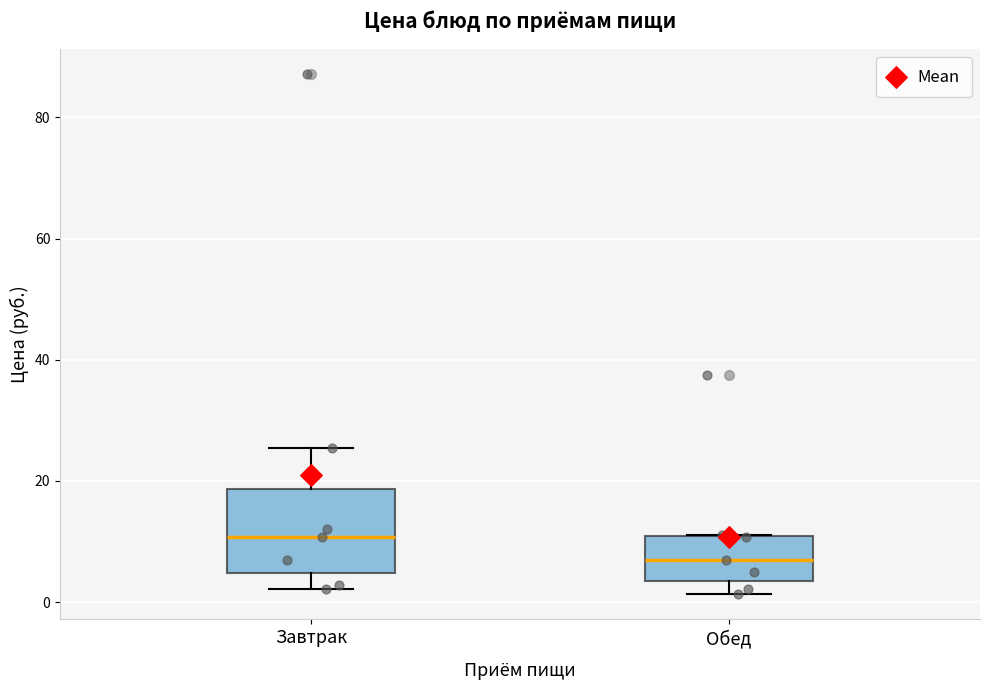

Where does the median line of the box for Обед sit on the y-axis? The values are not printed on the chart, so give them approximately, as read against the axis.

6